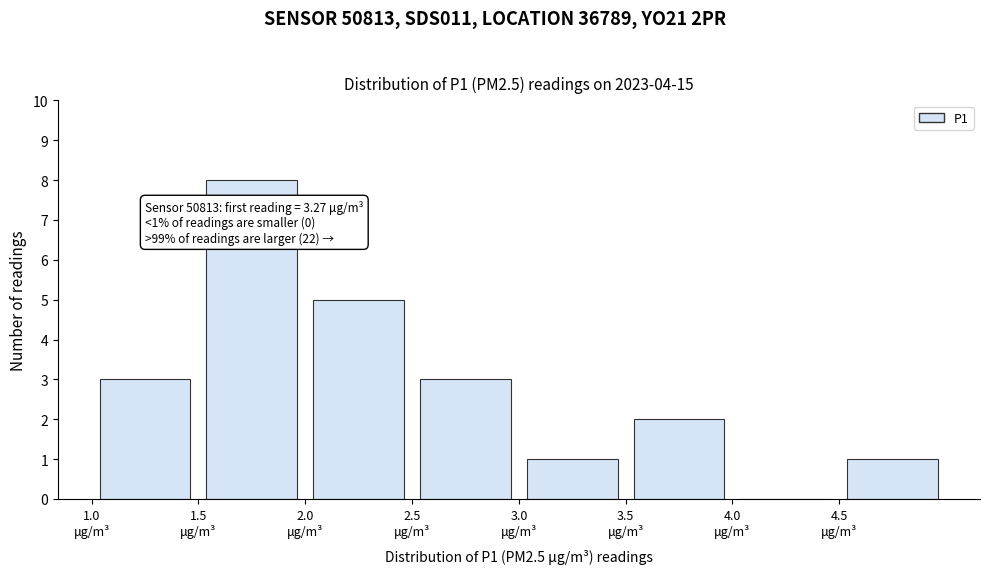

Which range on the x-axis has the tallest bar?

1.5 to 2.0